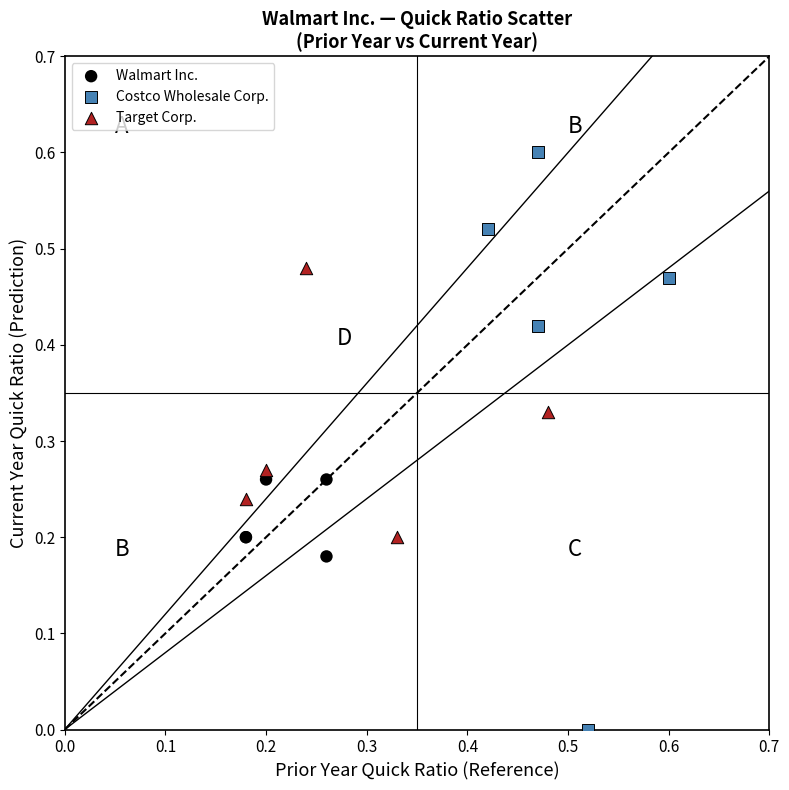

What are all the series names shown in the legend?

Walmart Inc., Costco Wholesale Corp., Target Corp.